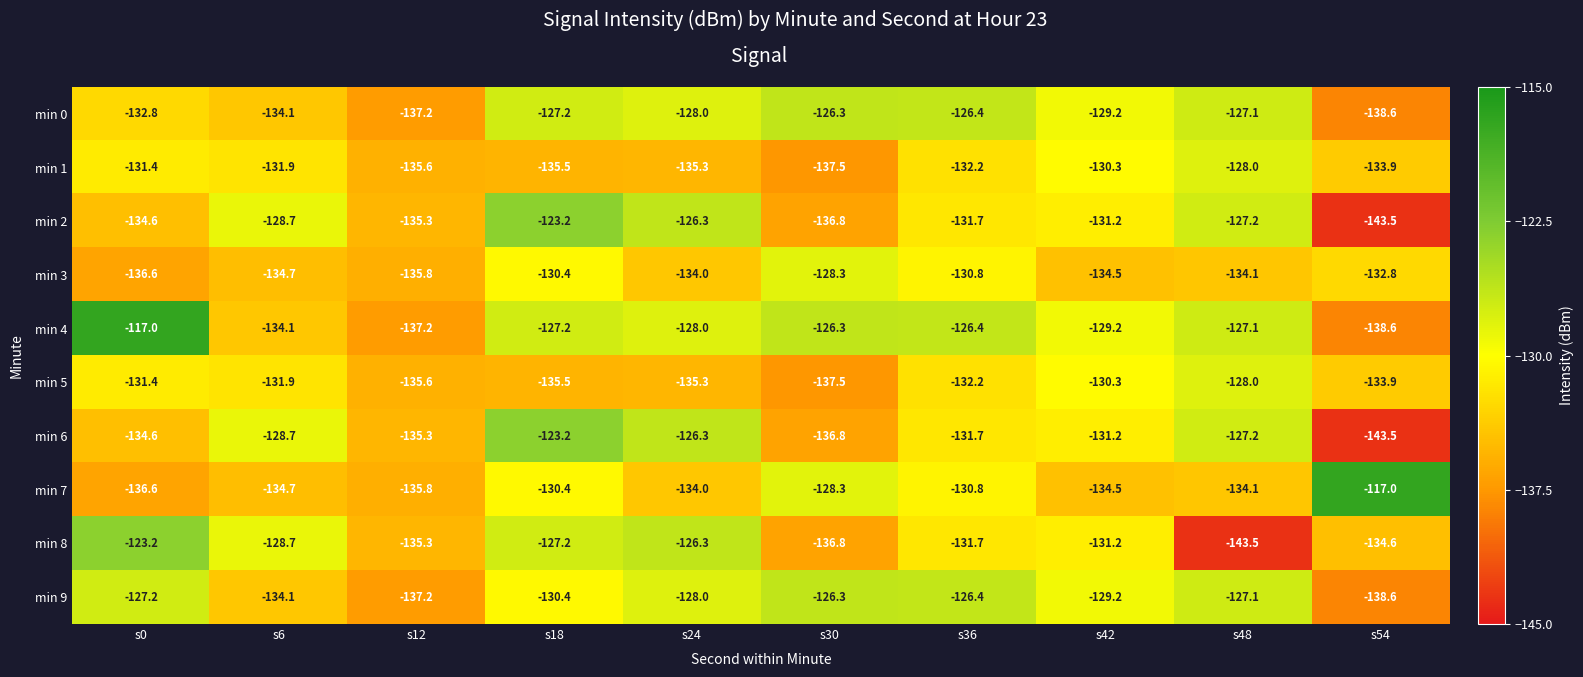

How many data points does each series have?

10